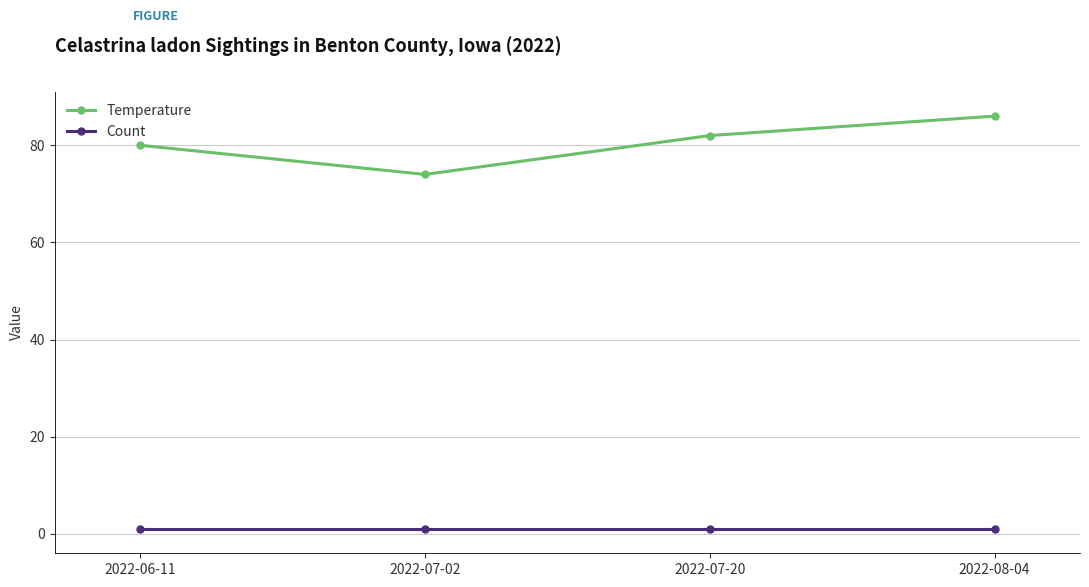

What is the smallest value displayed?

1